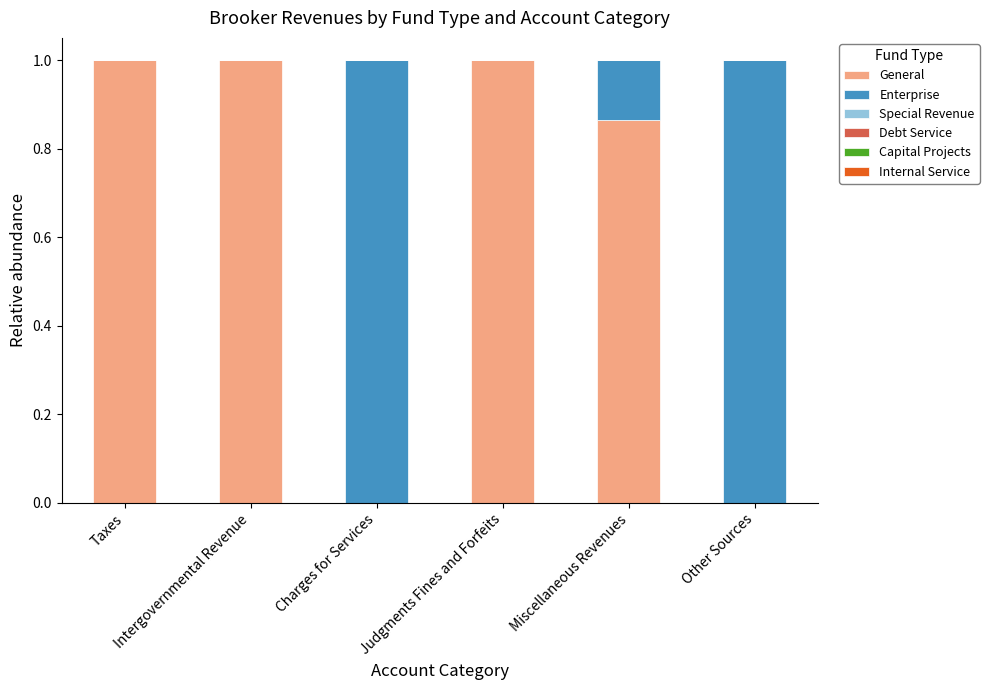

What is the sum of all General values?

3.9